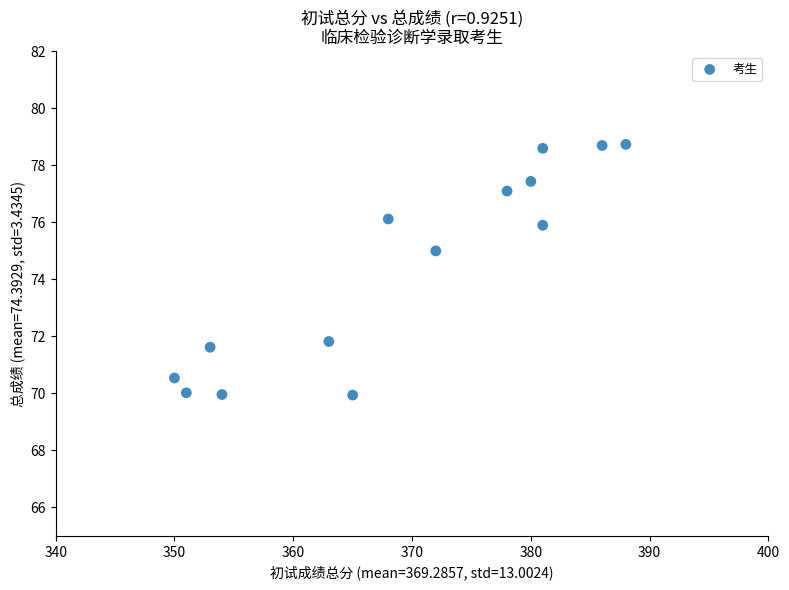

What is the range of X values (max minus min)?

38.0